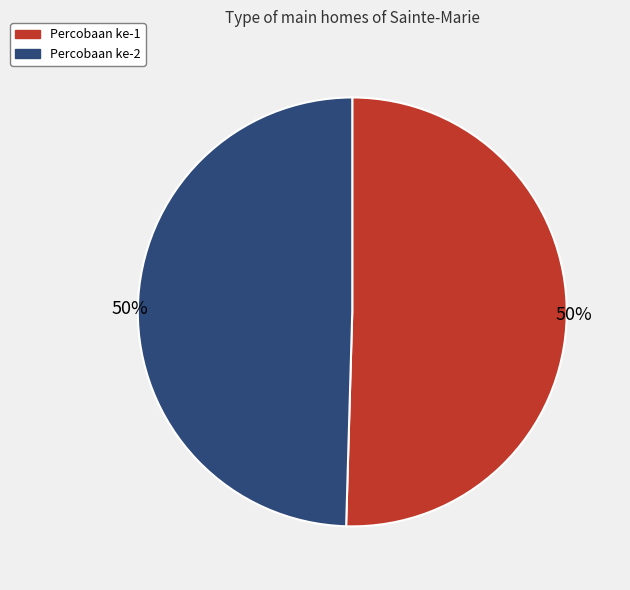

Count the number of slices in the pie.

2